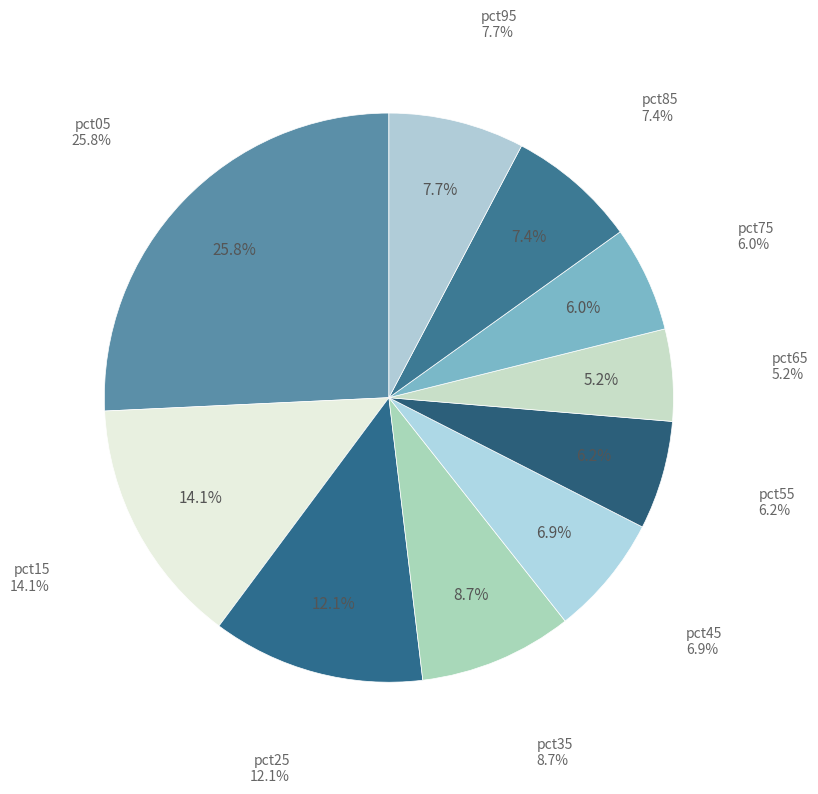

Which slice is the largest?

pct05